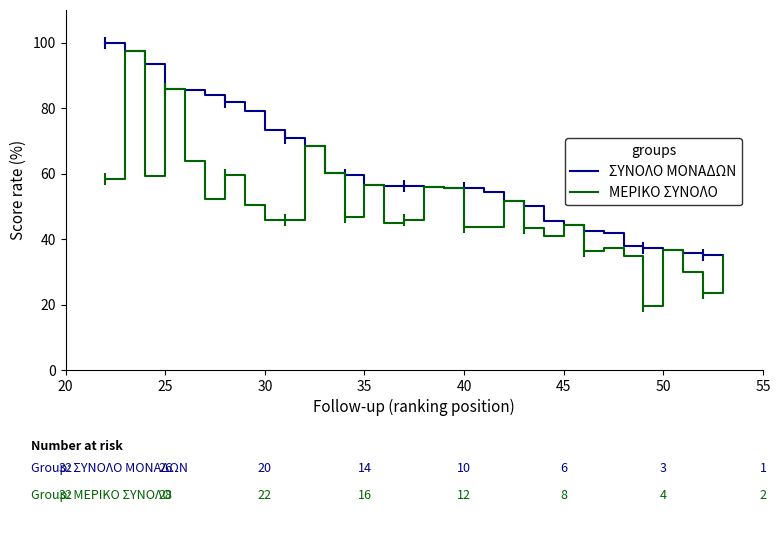

What is the lowest value of the ΜΕΡΙΚΟ ΣΥΝΟΛΟ series?

19.5